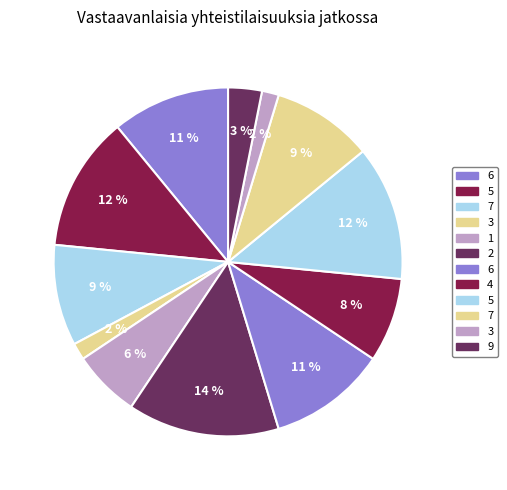

Is there any slice that represents more than half of the pie?

No